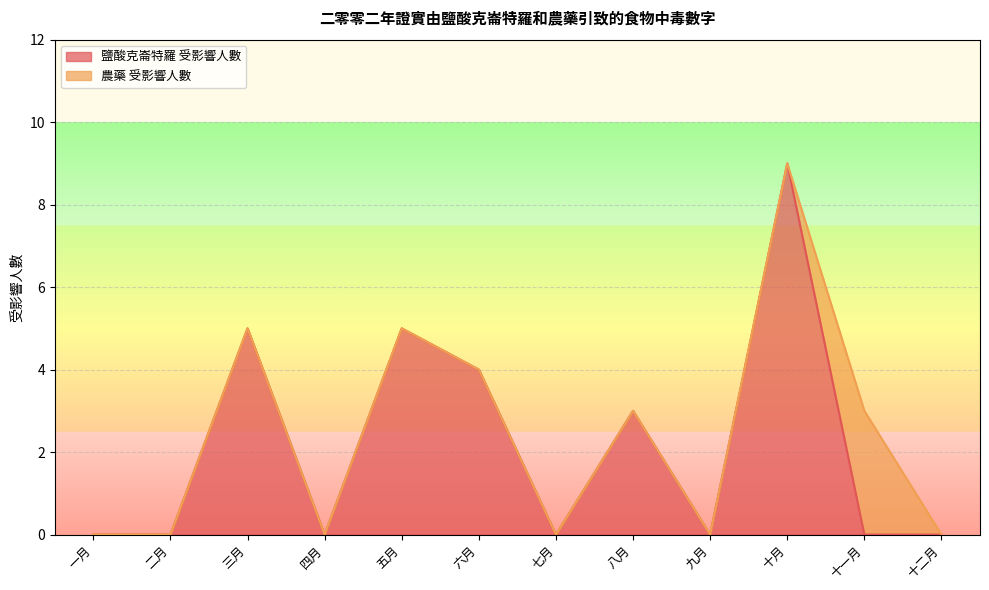

Reading left to right, transcribe all the data shown in this chart.

一月=0	二月=0	三月=5	四月=0	五月=5	六月=4	七月=0	八月=3	九月=0	十月=9	十一月=0	十二月=0